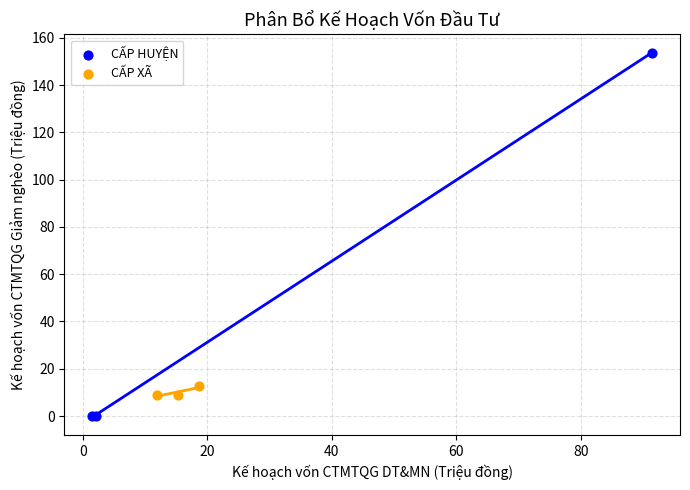

Which series reaches the maximum Y coordinate?

CẤP HUYỆN